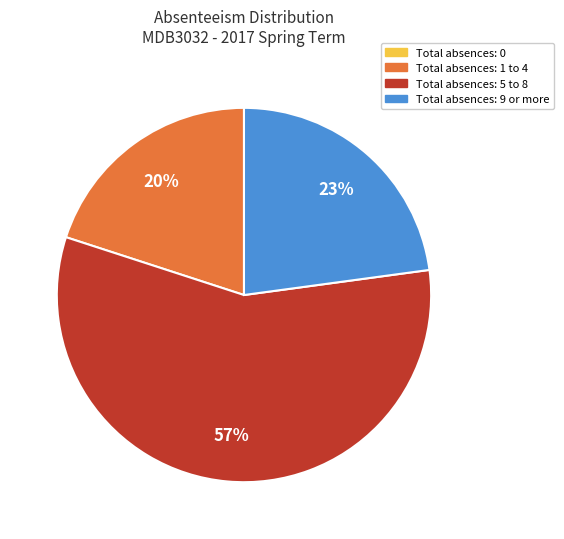

To the nearest percent, what is the difference between the largest and smallest slice percentages?

57%